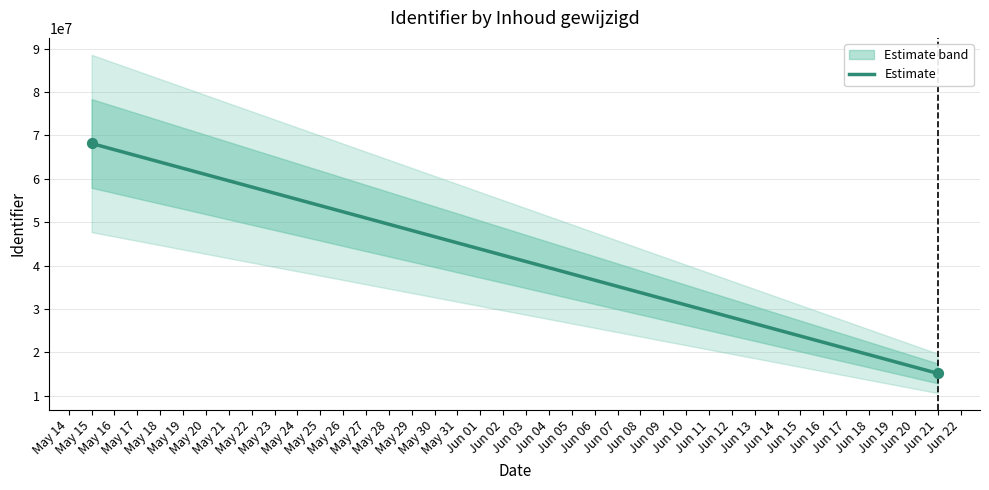

What is the average X value?

19510